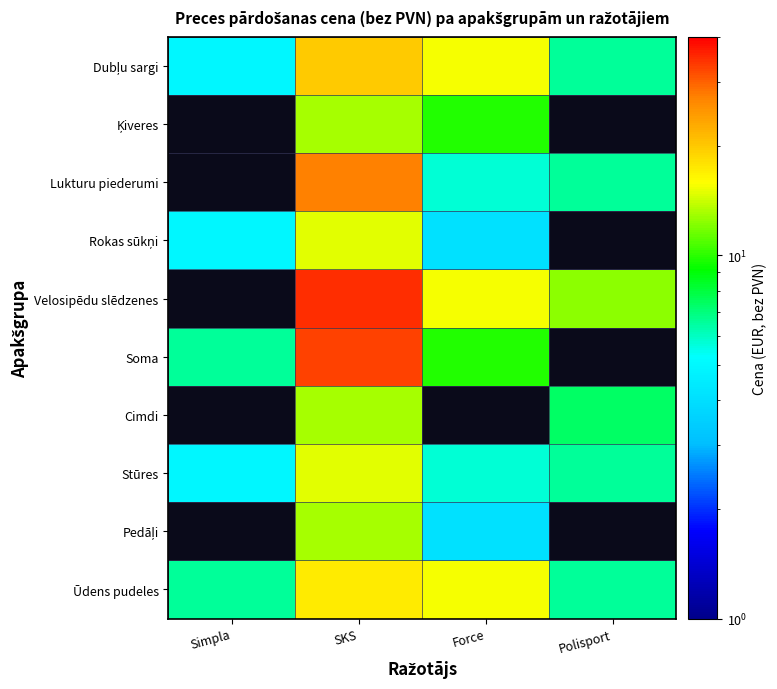

True or false: Stūres has a value of 5.7 at Force.

True